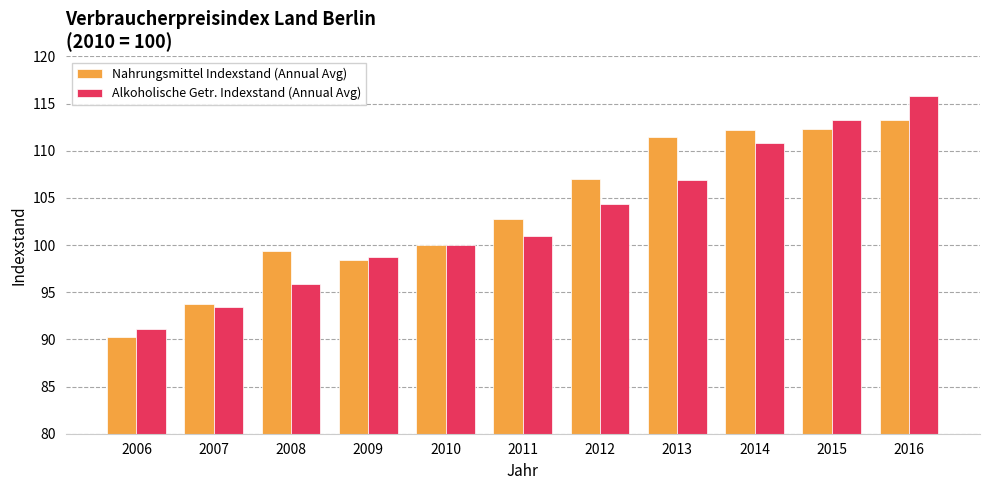

At how many categories does at least one series exceed 112?

3